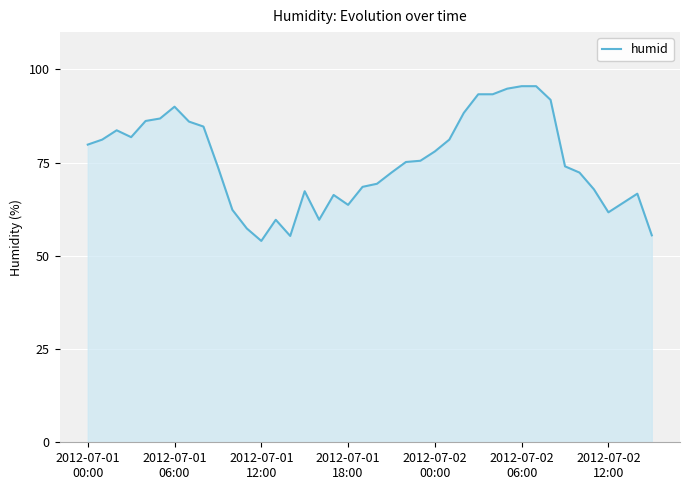

What is the minimum value shown in the chart?

54.0